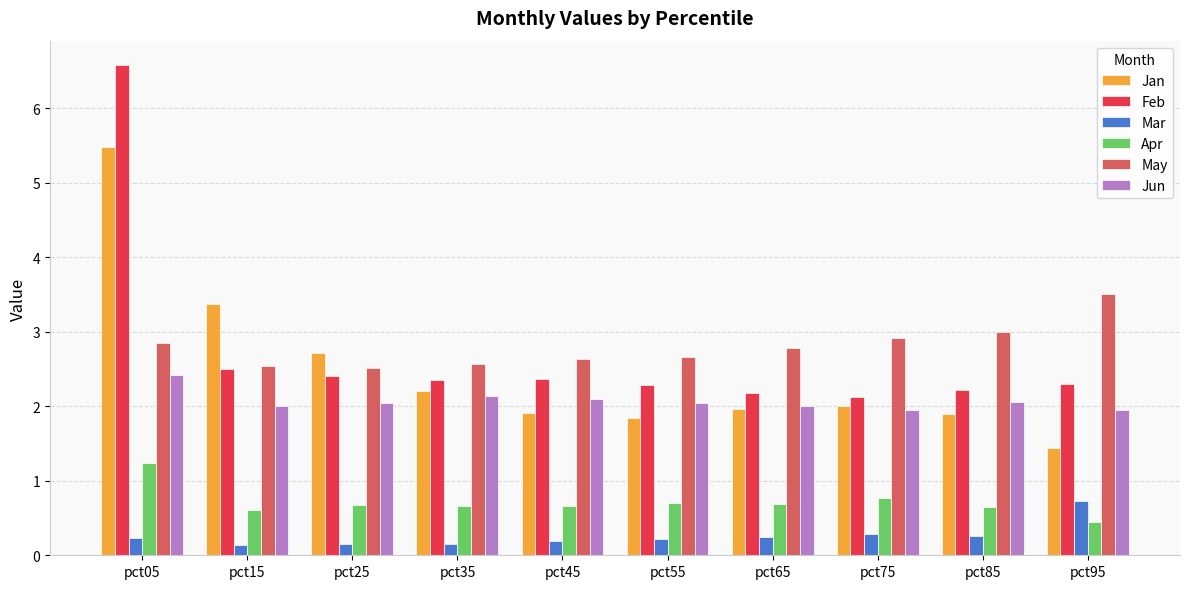

What is the spread (max minus min) of values at pct15?

3.2